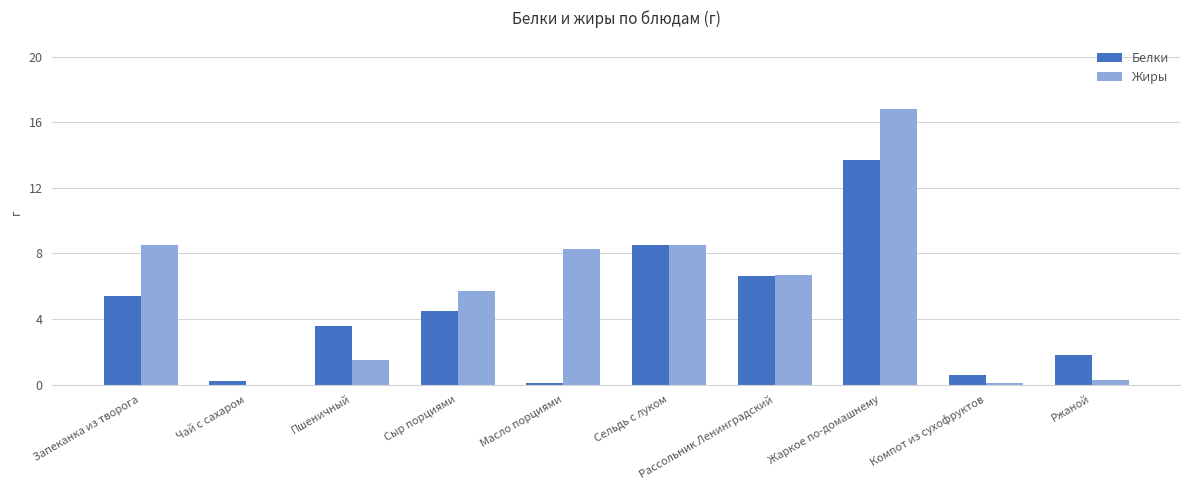

Where does the Белки series first go above 4?

Запеканка из творога